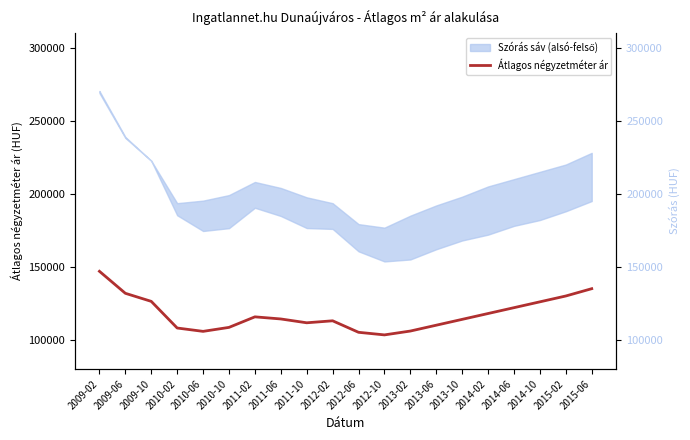

What is the change in value from 2012-02 to 2012-10?

-9651